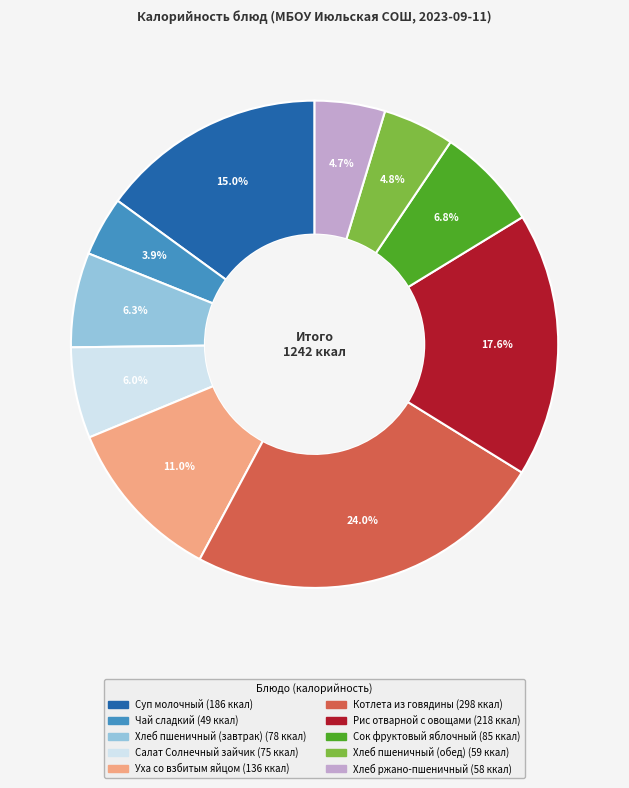

To the nearest percent, what percentage of the pie is Чай сладкий?

4%